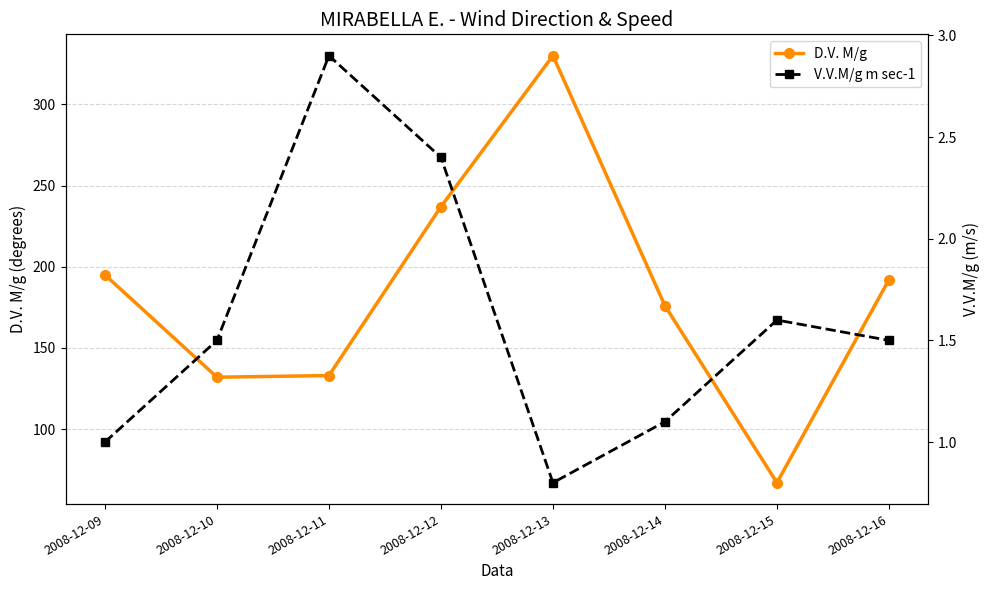

Reading left to right, transcribe all the data shown in this chart.

D.V. M/g: 2008-12-09=195.0	2008-12-10=132.0	2008-12-11=133.0	2008-12-12=237.0	2008-12-13=330.0	2008-12-14=176.0	2008-12-15=67.0	2008-12-16=192.0
V.V.M/g m sec-1: 2008-12-09=1.0	2008-12-10=1.5	2008-12-11=2.9	2008-12-12=2.4	2008-12-13=0.8	2008-12-14=1.1	2008-12-15=1.6	2008-12-16=1.5